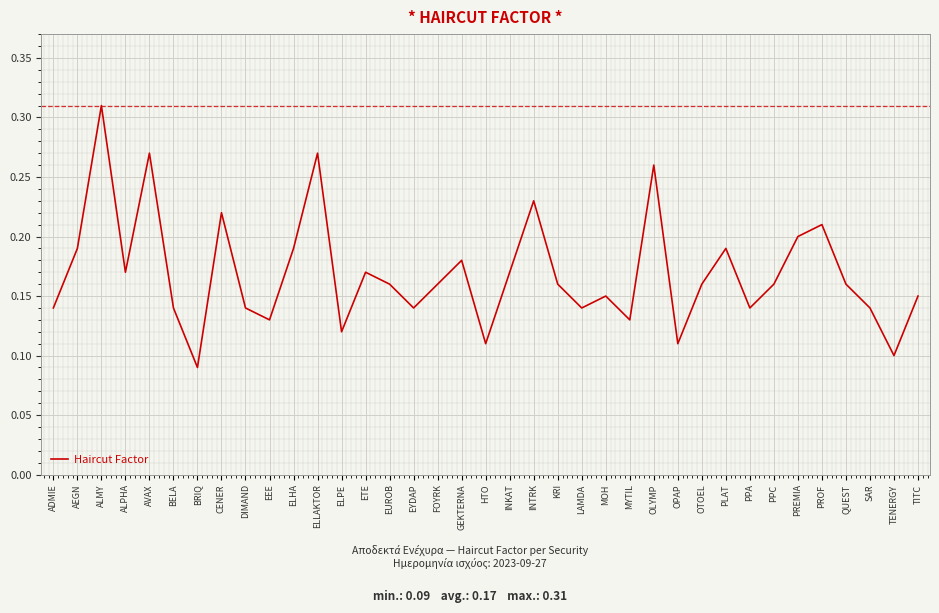

Which category has the lowest value across all series?

BRIQ